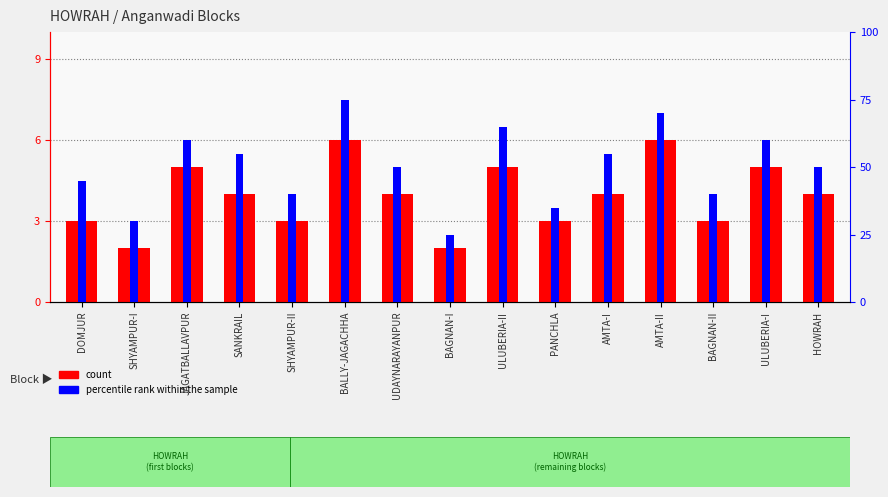

True or false: percentile rank within the sample has a value of 35 at AMTA-II.

False